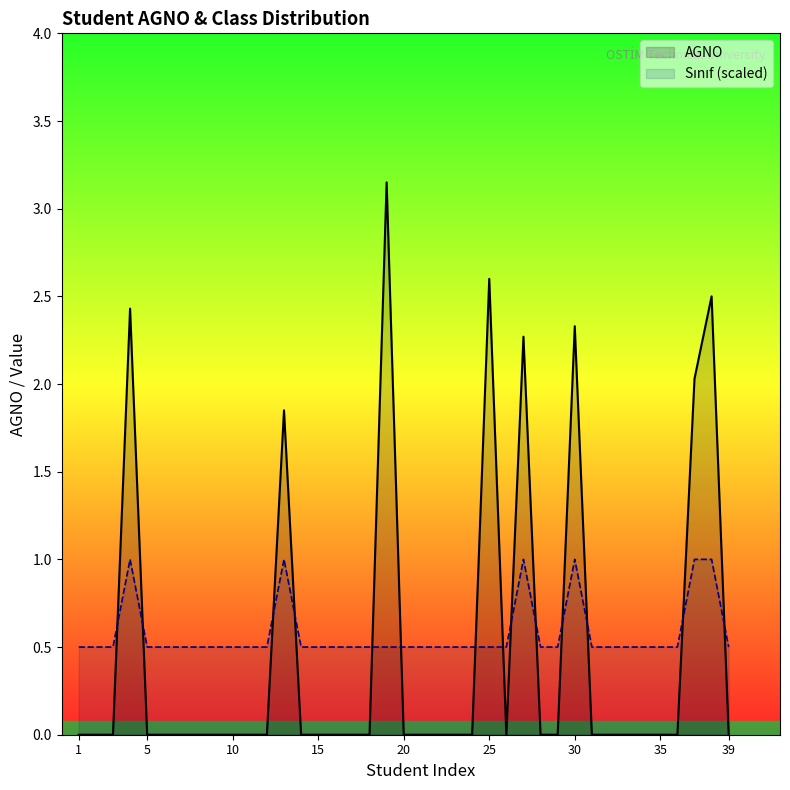

What is the difference between the second highest and second lowest values in the Sınıf (scaled) series?

0.5